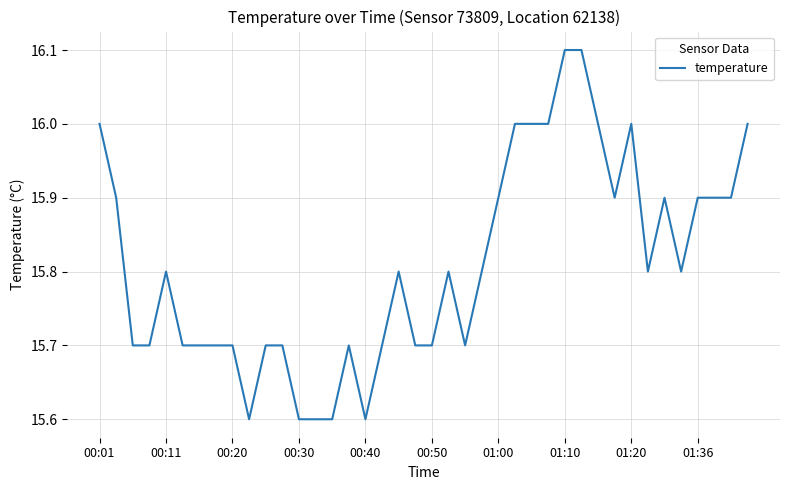

What is the smallest value displayed?

15.6